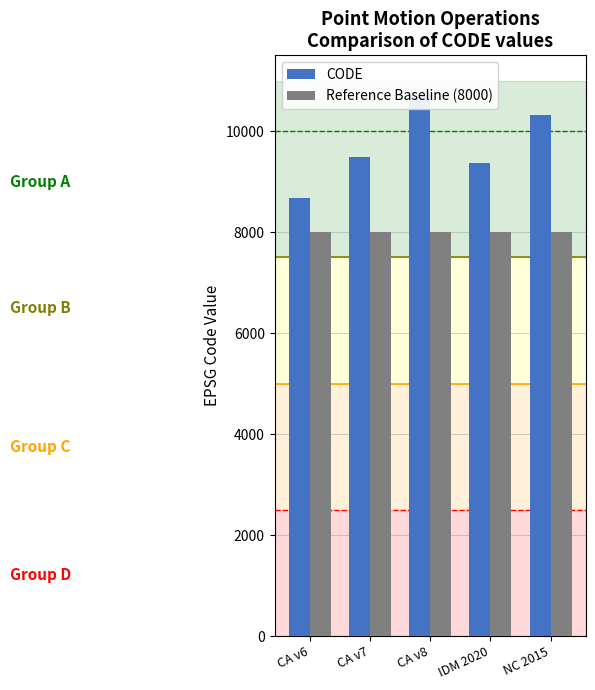

How many groups of bars are there?

5